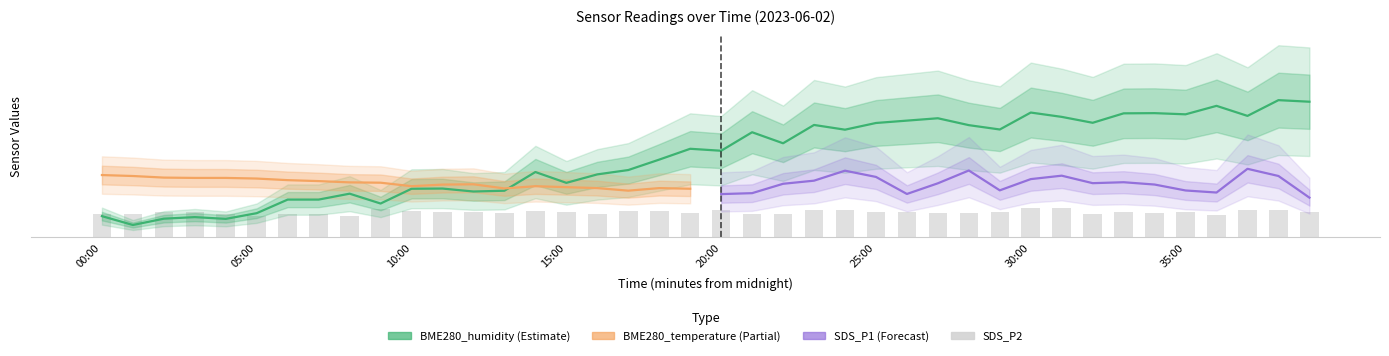

The value of BME280_humidity at 03:00 is 3.3. True or false?

True